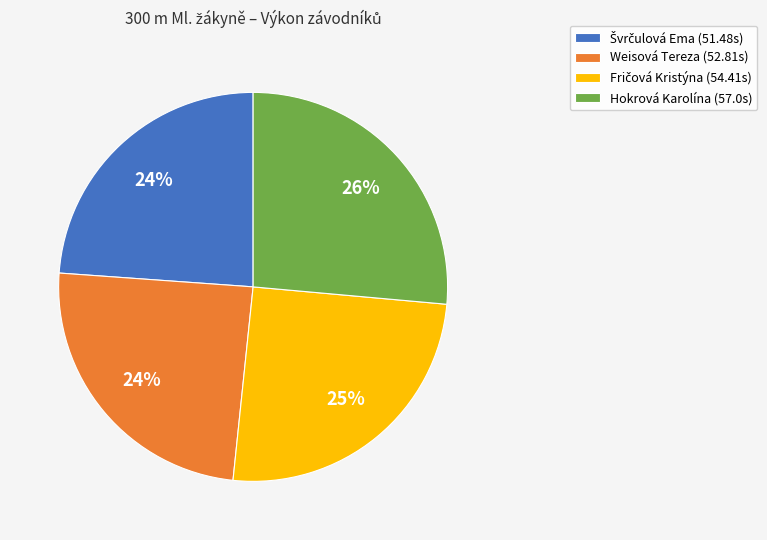

To the nearest percent, what is the average slice percentage?

25%